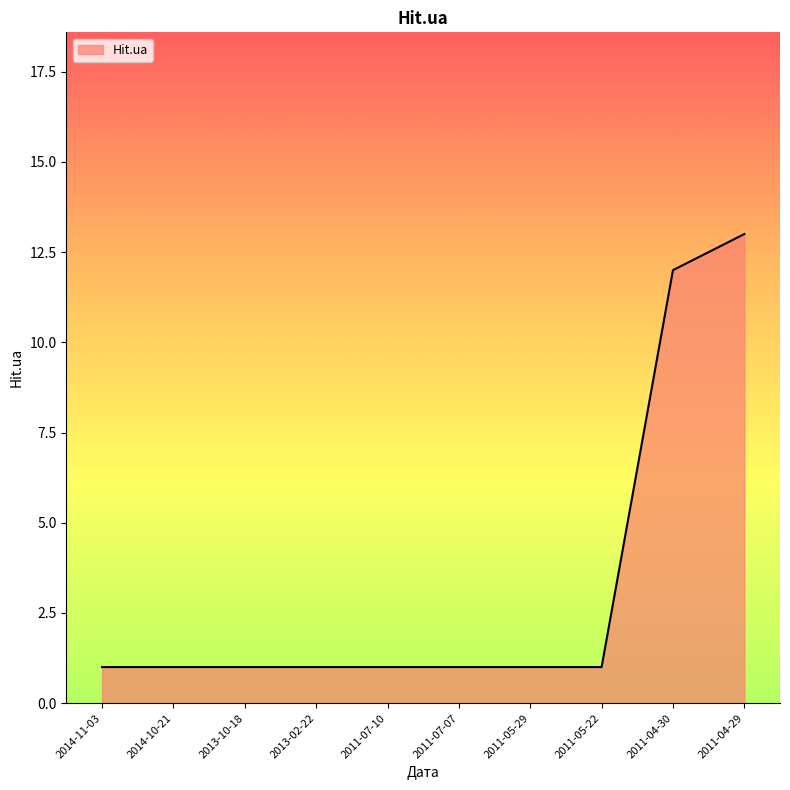

Does the chart display data point markers on the line(s)?

No